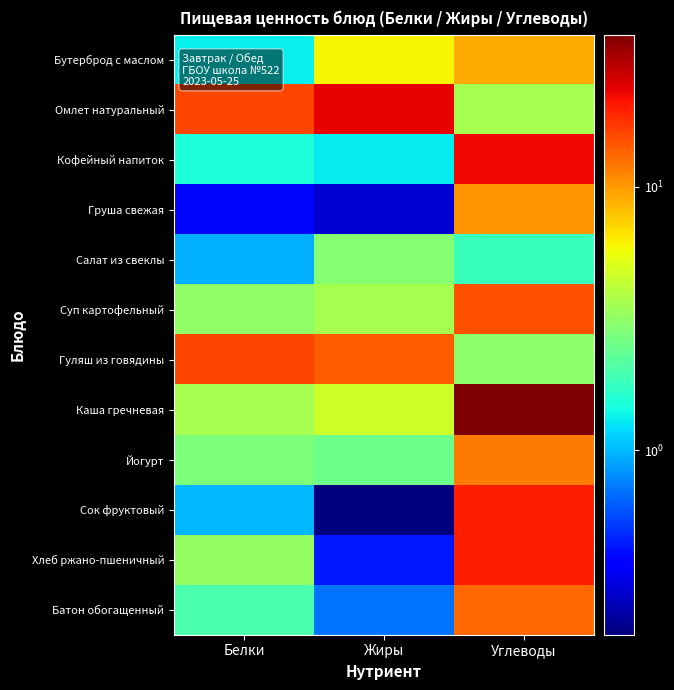

What is the difference between the highest and lowest values at Белки?

15.5